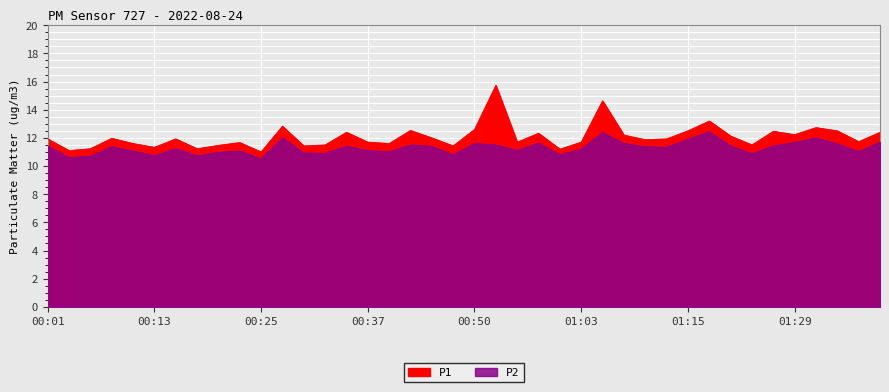

Rank the series by their maximum value, from highest to lowest.

P1, P2